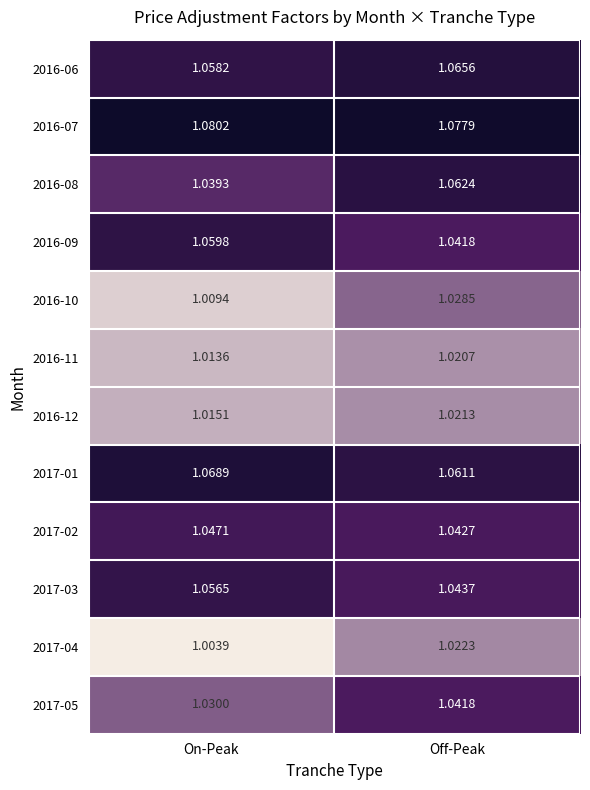

List the labels in order of 2016-08 value, largest first.

Off-Peak, On-Peak